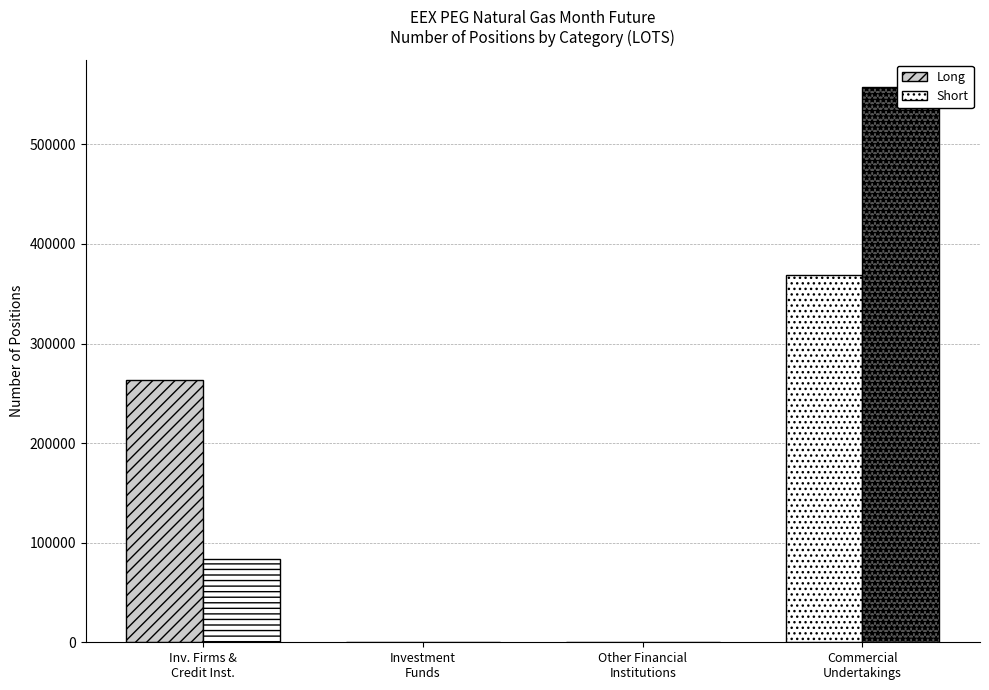

At which category is the sum across all series the highest?

Commercial
Undertakings